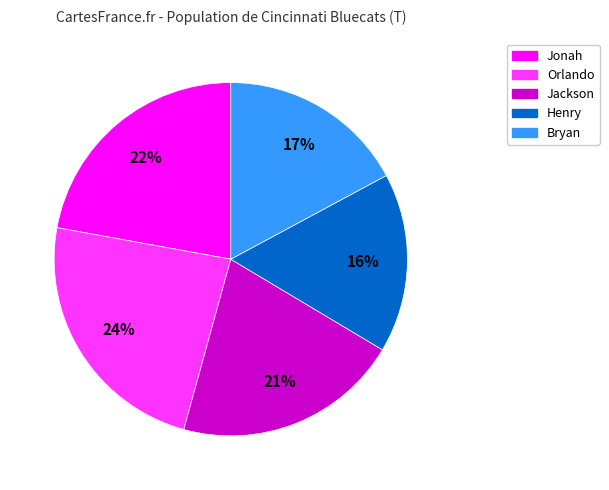

Combined, do Jackson and Henry account for over 50%?

No